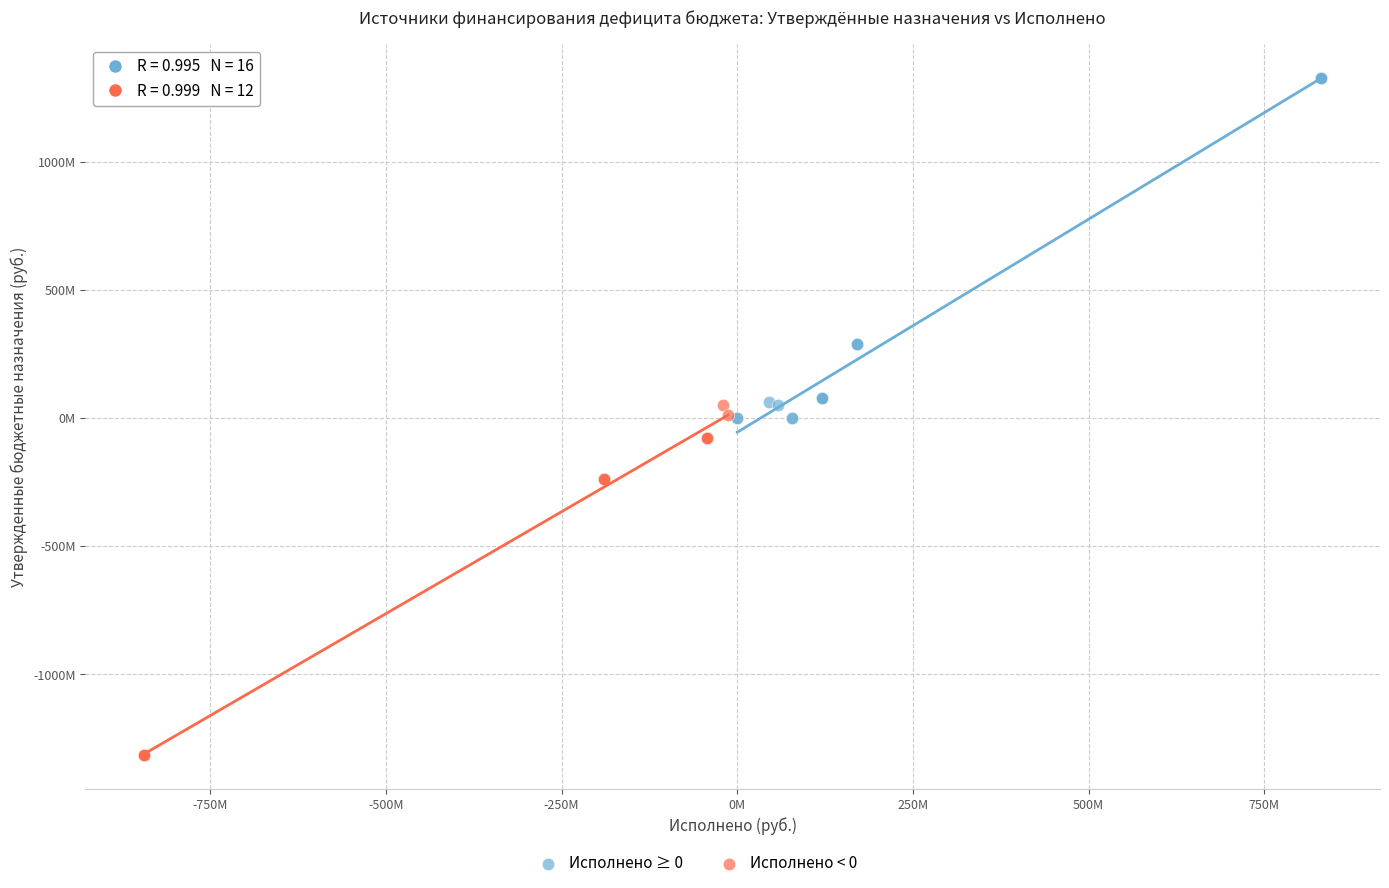

Which series contains the lowest Y value?

Исполнено < 0